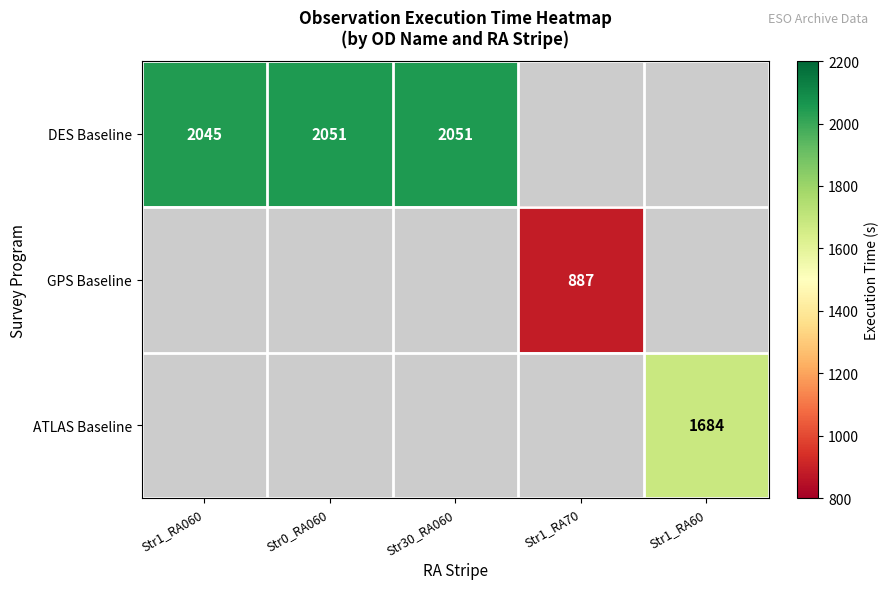

True or false: DES Baseline has a value of 3342 at Str0_RA060.

False